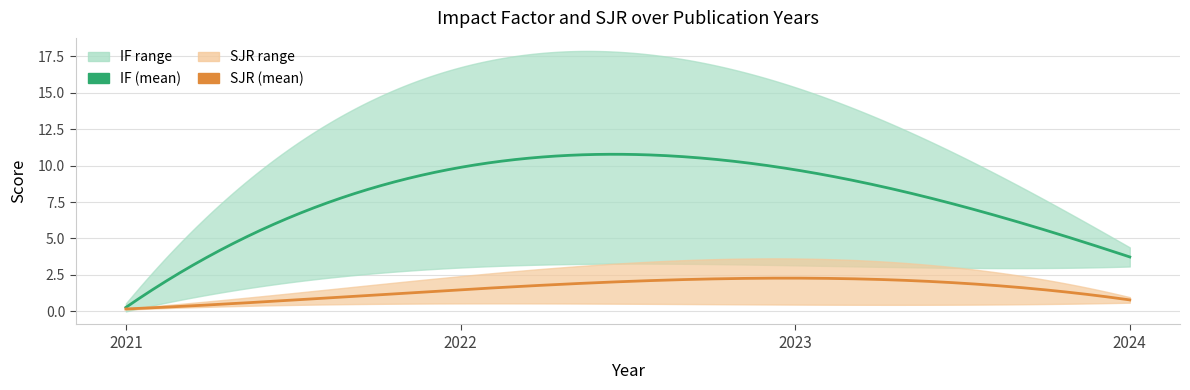

What is the total value across all series at 2021?

0.8